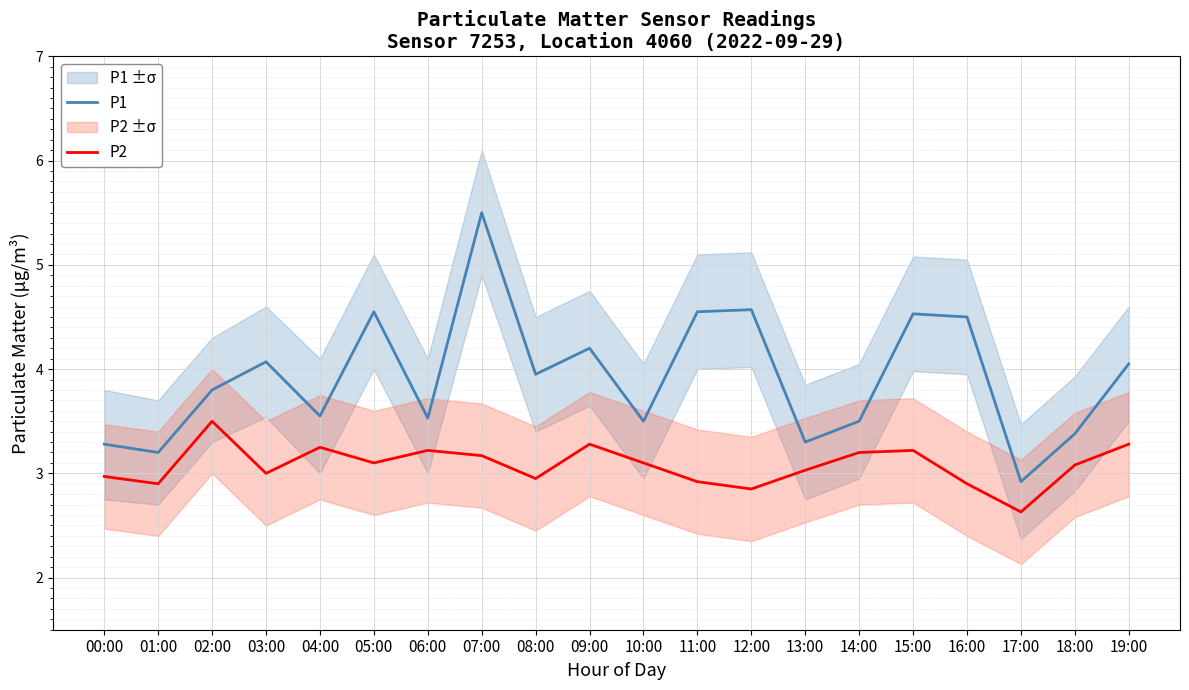

List the labels in order of P1 value, smallest first.

17:00, 01:00, 00:00, 13:00, 18:00, 10:00, 14:00, 06:00, 04:00, 02:00, 08:00, 19:00, 03:00, 09:00, 16:00, 15:00, 05:00, 11:00, 12:00, 07:00